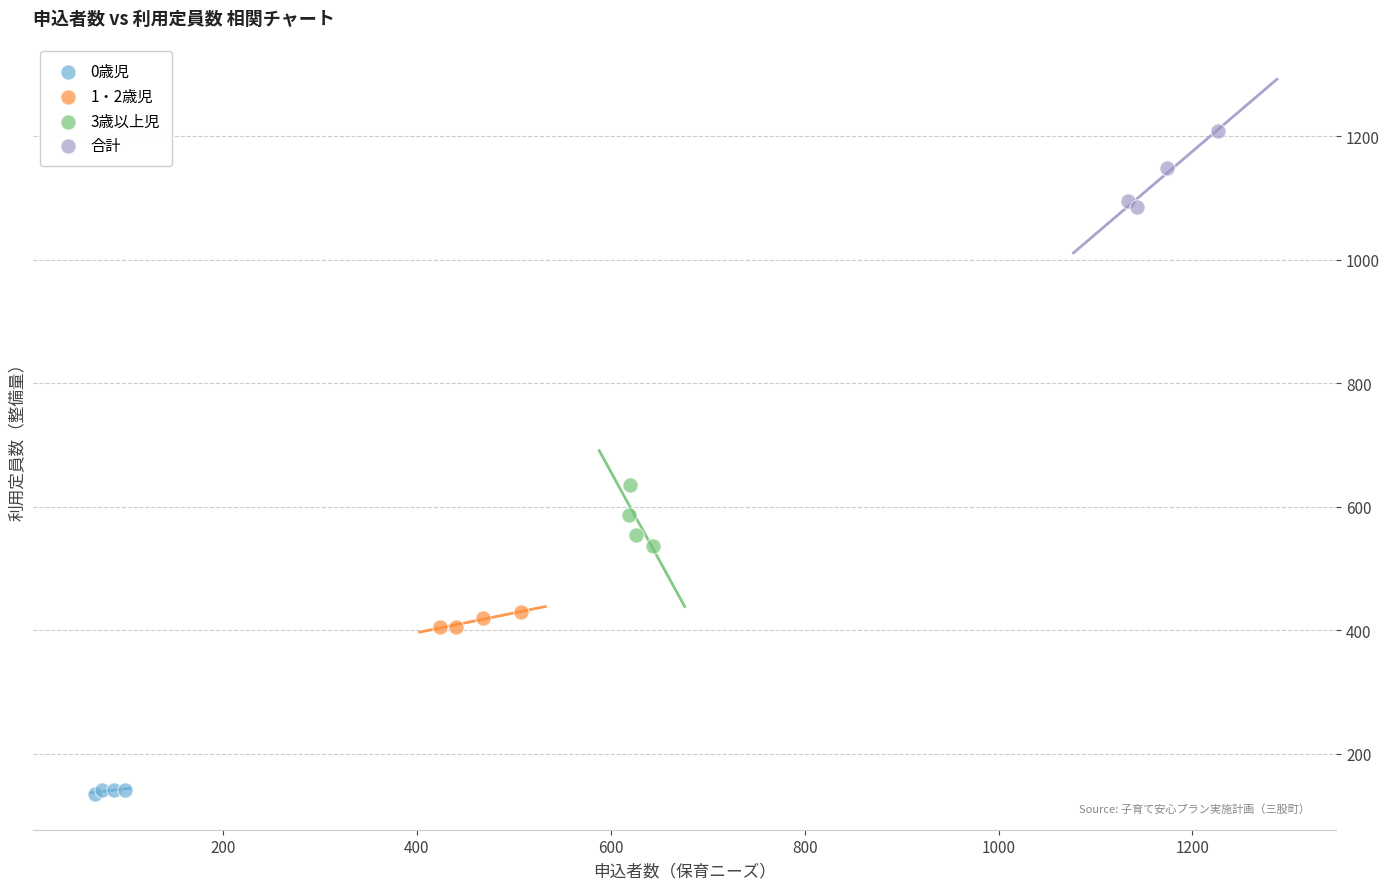

Which series reaches the maximum Y coordinate?

合計